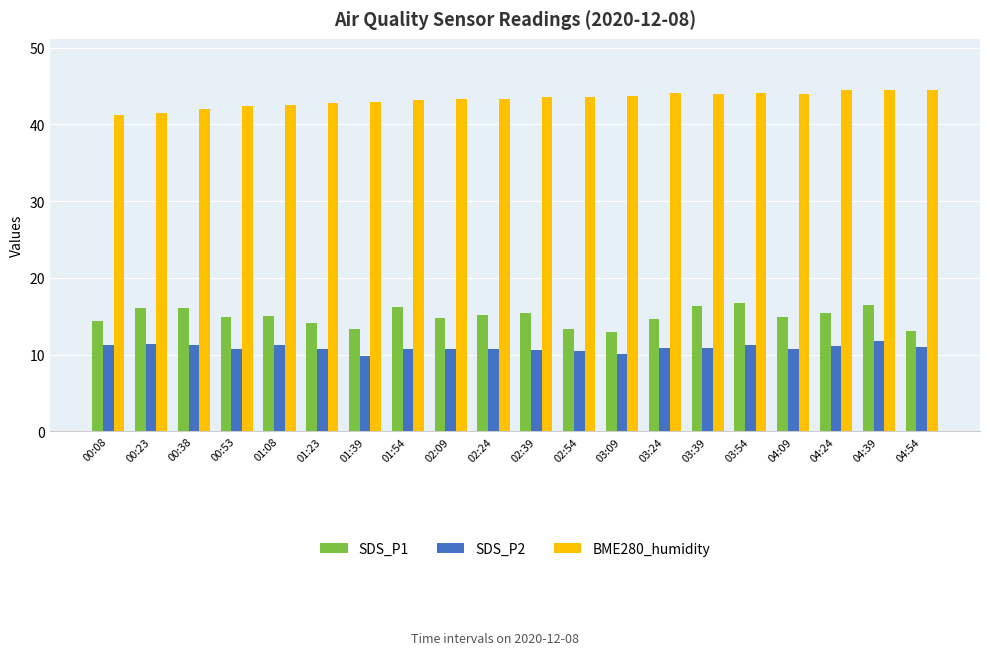

What position from the left is 03:39?

15